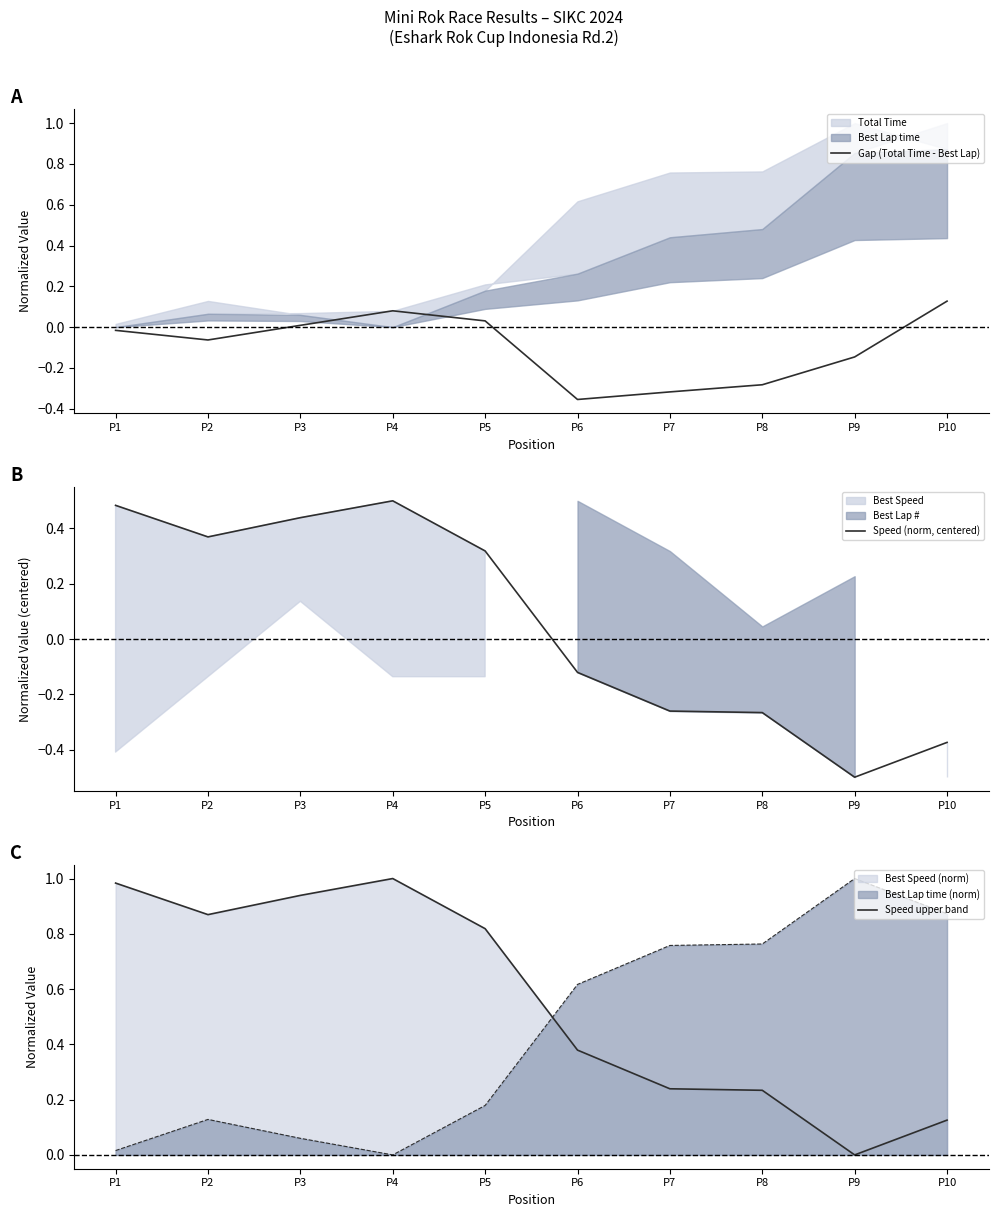

Reading left to right, transcribe all the data shown in this chart.

Gap (Total Time - Best Lap): P1=-0.0	P2=-0.1	P3=0.0	P4=0.1	P5=0.0	P6=-0.4	P7=-0.3	P8=-0.3	P9=-0.1	P10=0.1
Speed (norm, centered): P1=0.5	P2=0.4	P3=0.4	P4=0.5	P5=0.3	P6=-0.1	P7=-0.3	P8=-0.3	P9=-0.5	P10=-0.4
Speed upper band: P1=1.0	P2=0.9	P3=0.9	P4=1.0	P5=0.8	P6=0.4	P7=0.2	P8=0.2	P9=0.0	P10=0.1